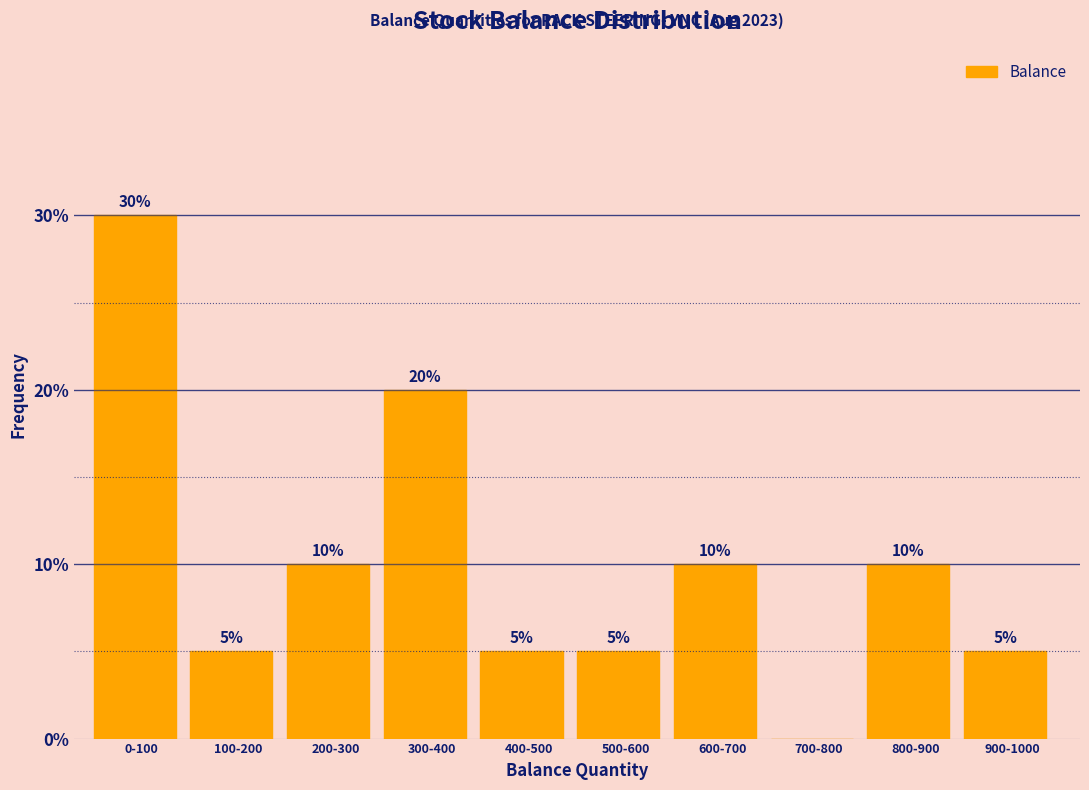

Reading right to left, list all the values displayed in this chart.

900-1000=5	800-900=10	700-800=0	600-700=10	500-600=5	400-500=5	300-400=20	200-300=10	100-200=5	0-100=30